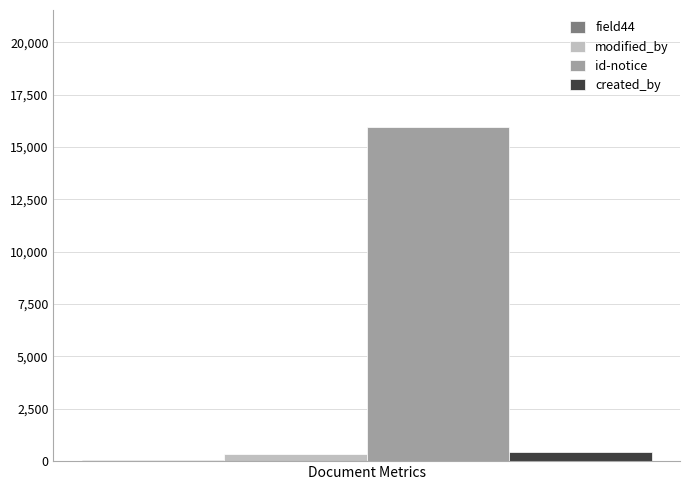

The value of id-notice at Document Metrics is 15953.1. True or false?

True